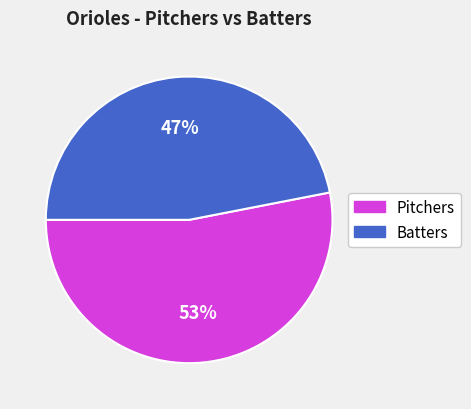

Is there a majority slice in this chart?

Yes